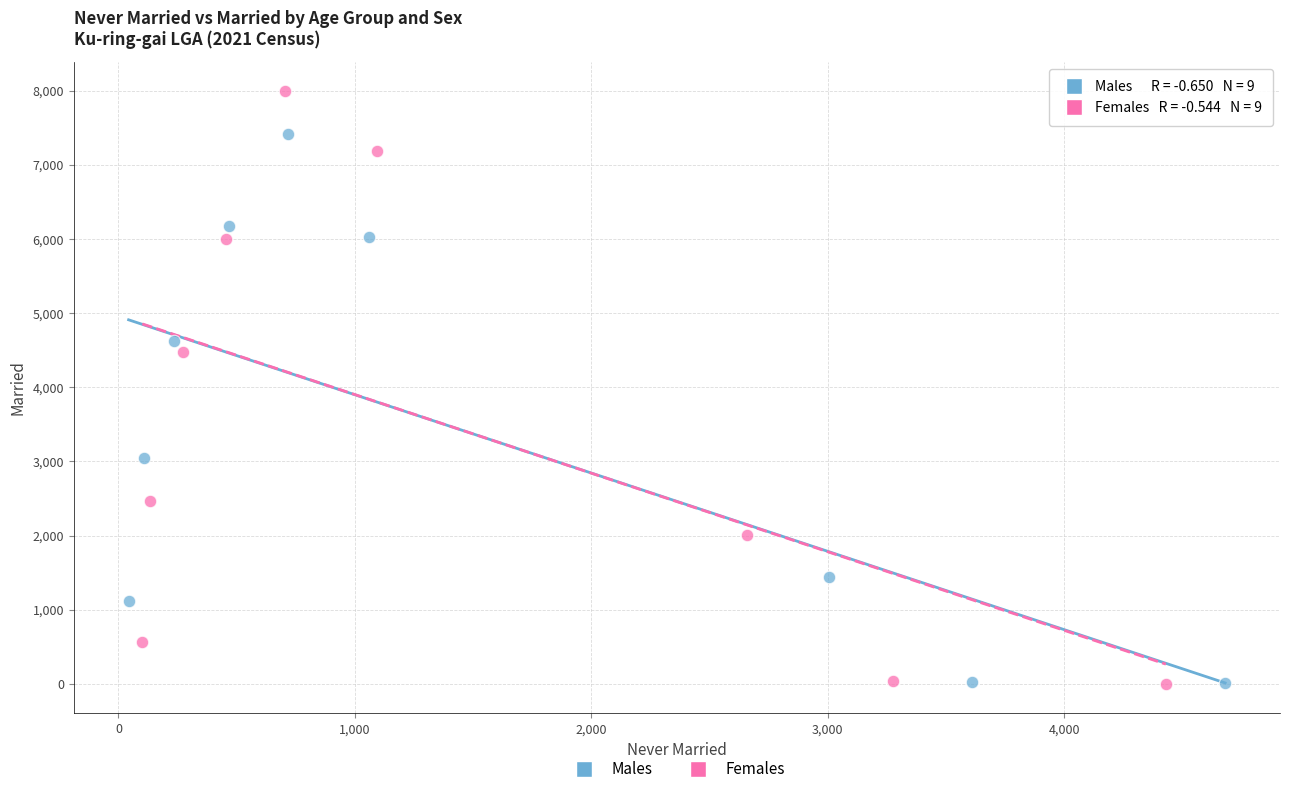

Which series reaches the maximum Y coordinate?

Females